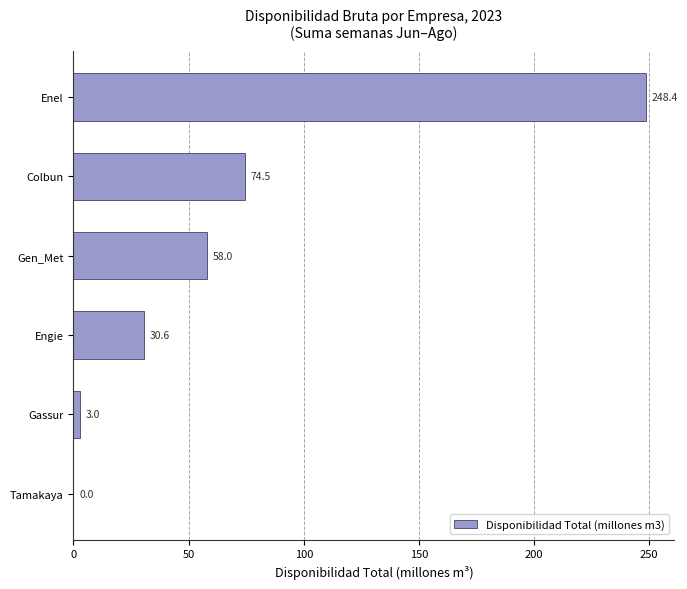

The chart shows a value of 11.6 at Gen_Met. True or false?

False